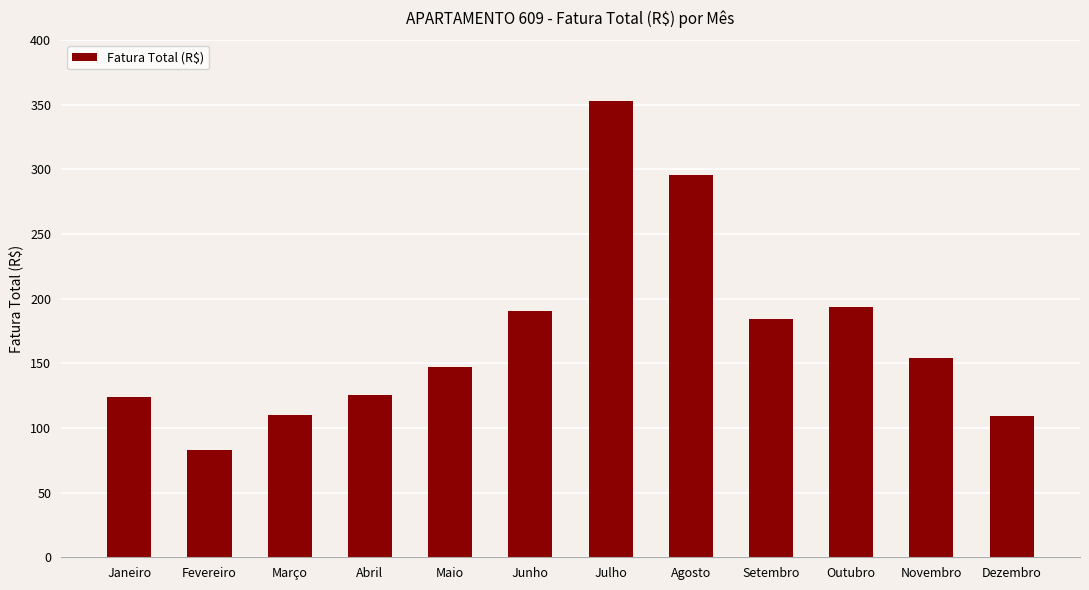

What is the value of the 1st bar from the left?

124.0